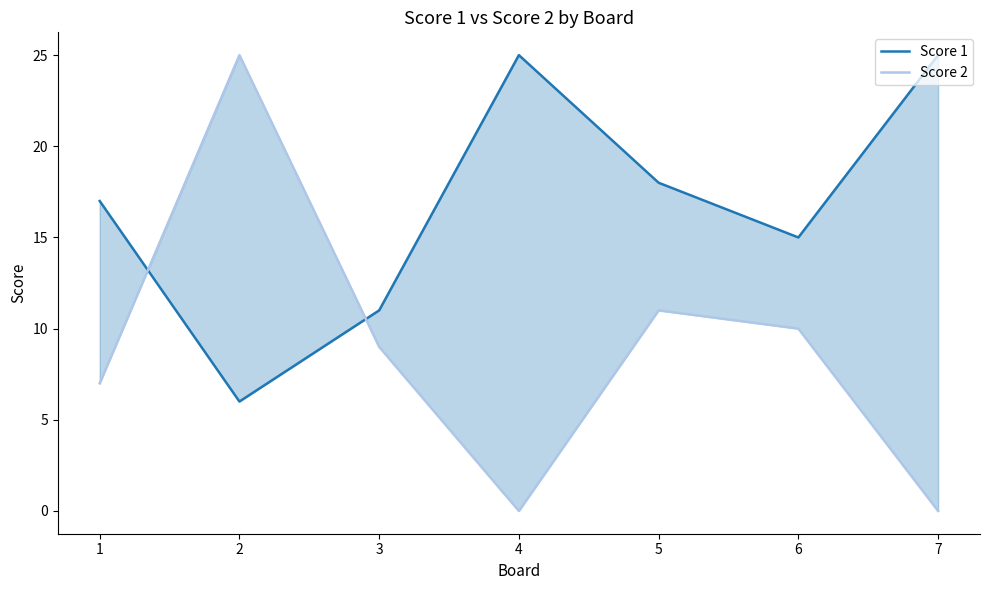

Rank the series at 6 from lowest to highest value.

Score 2, Score 1